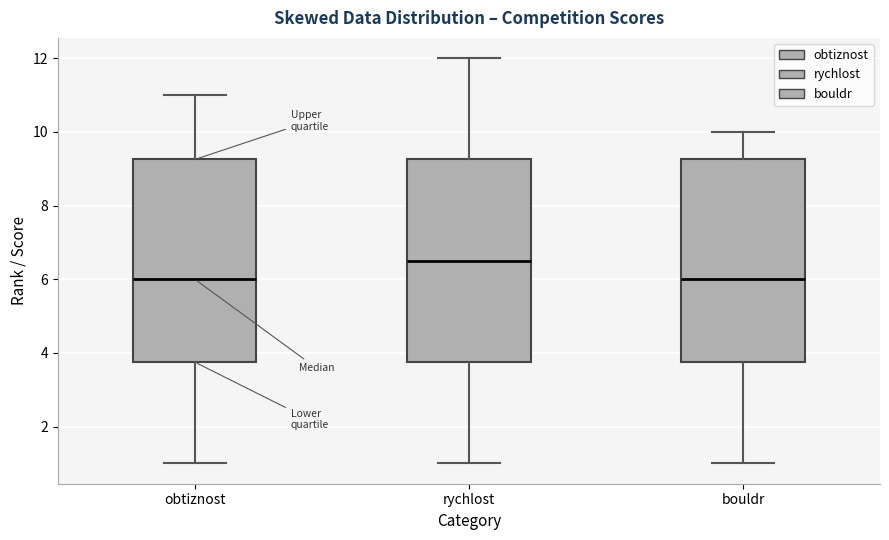

Where does the lower whisker of the box for bouldr end on the y-axis? The values are not printed on the chart, so give them approximately, as read against the axis.

1.0